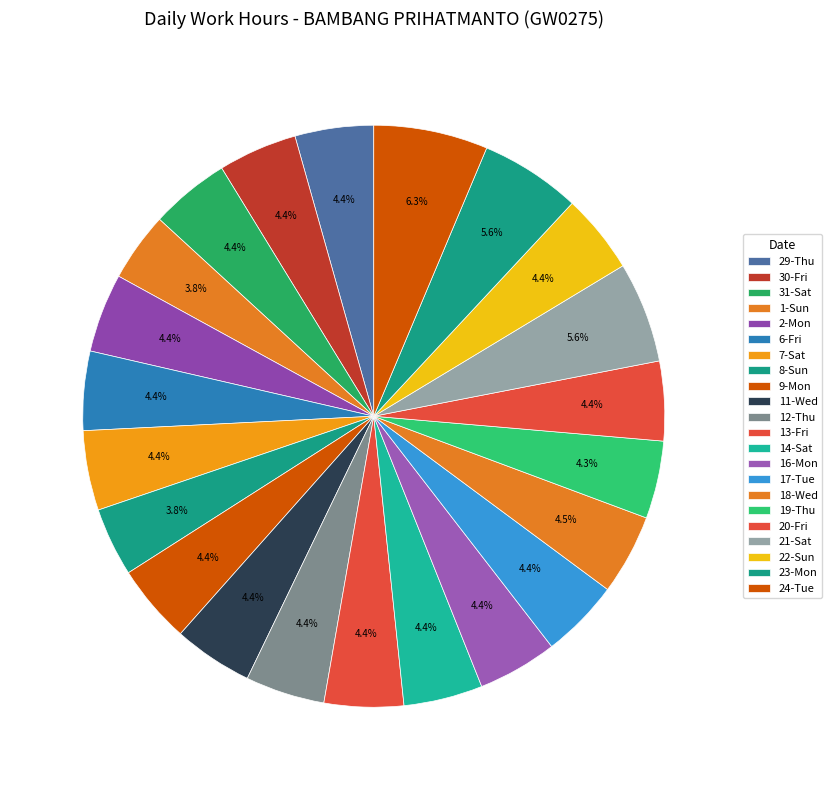

Combined, what portion of the pie is 17-Tue and 11-Wed?

8.8%